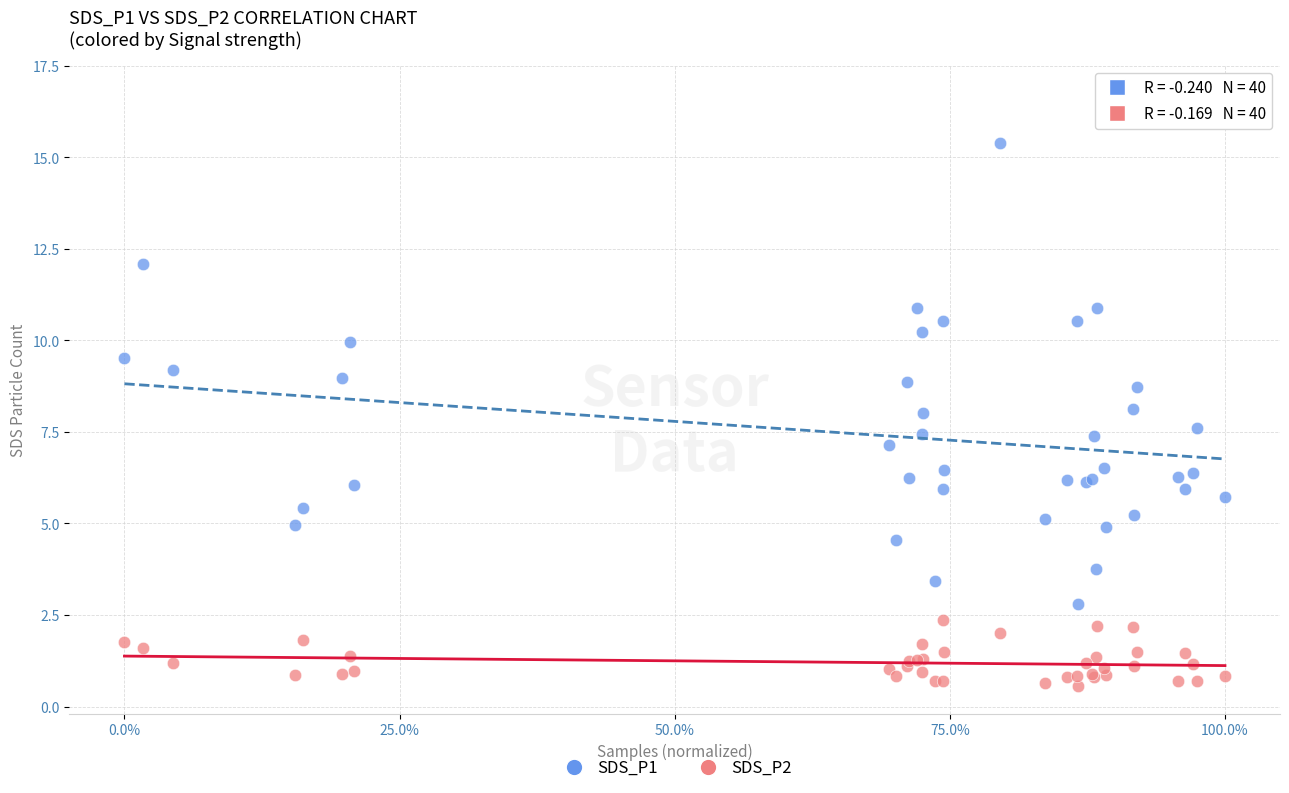

Which series has the largest Y range (max minus min)?

SDS_P1